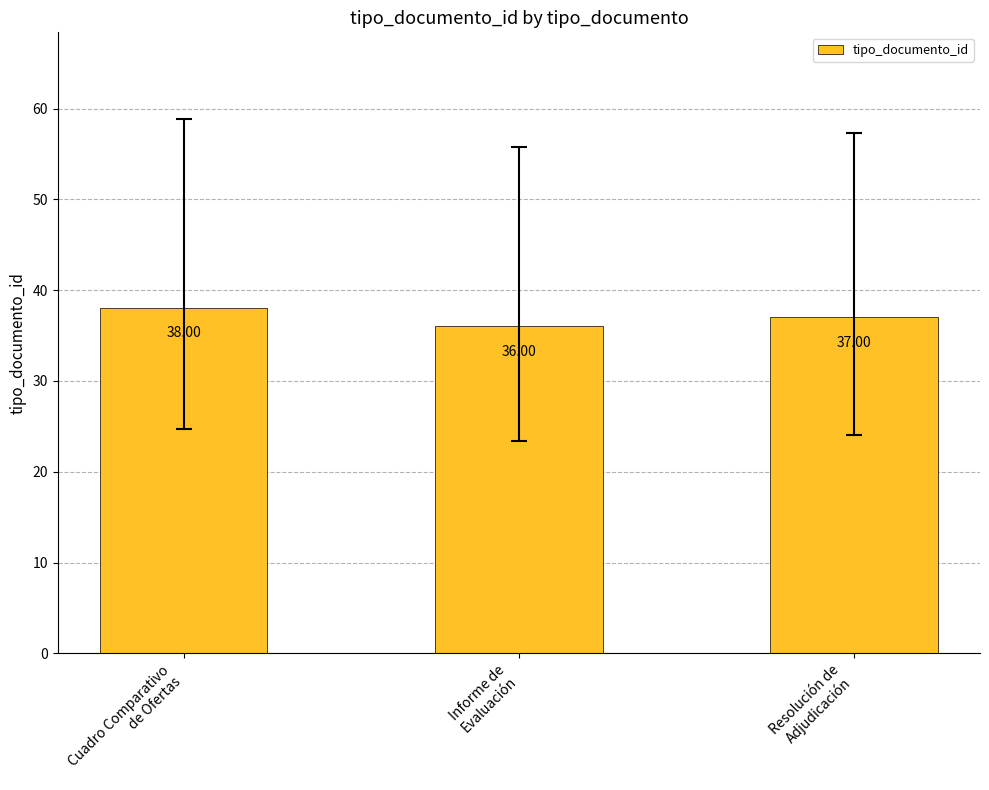

Reading left to right, list all the values displayed in this chart.

38	36	37